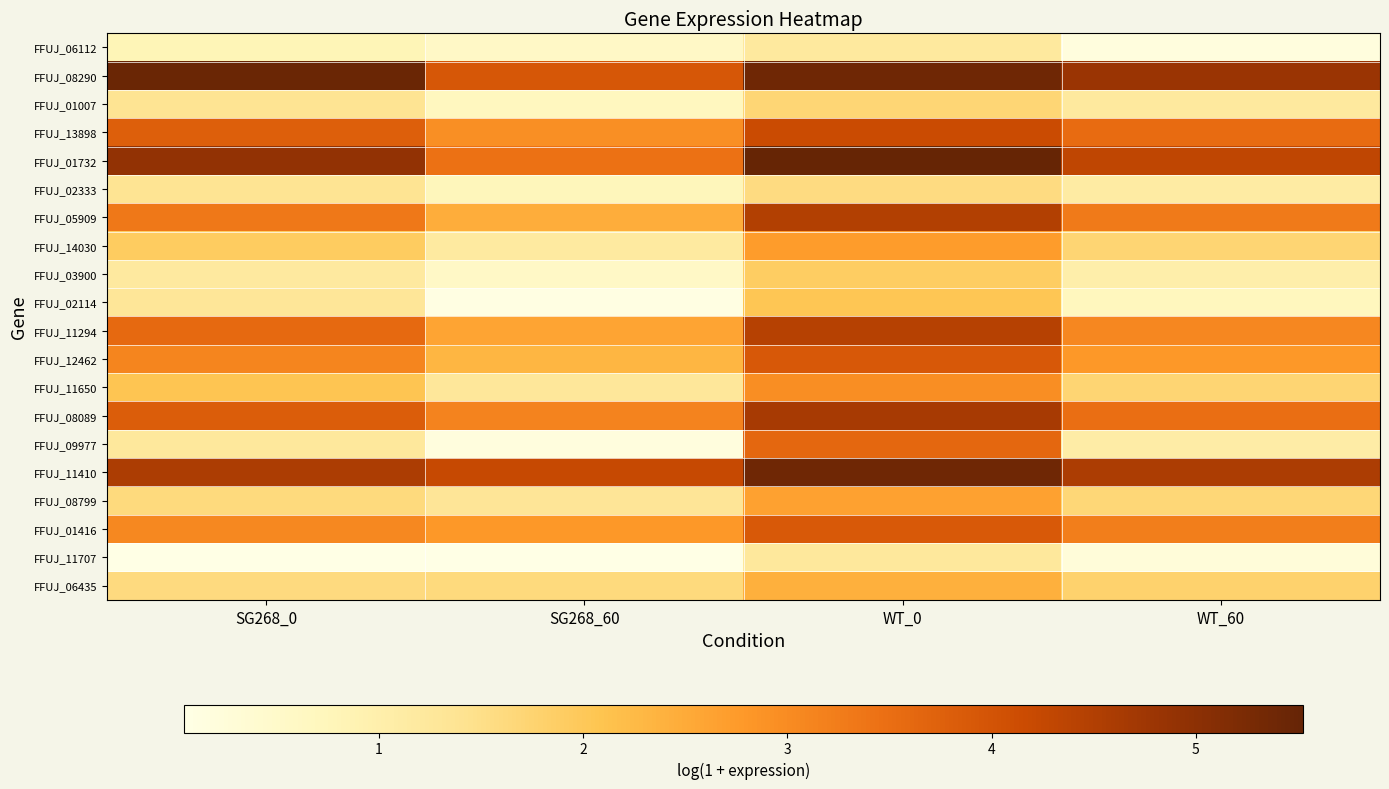

At which category is the sum across all series the highest?

WT_0